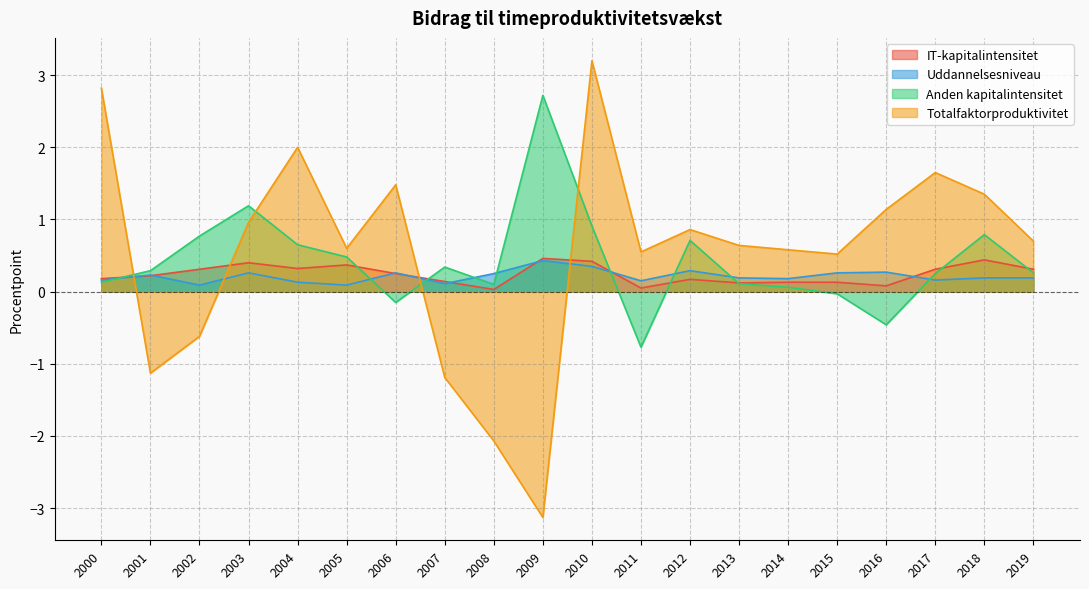

Reading left to right, what are all the values shown in this chart?

IT-kapitalintensitet: 2000=0.2	2001=0.2	2002=0.3	2003=0.4	2004=0.3	2005=0.4	2006=0.2	2007=0.1	2008=0.0	2009=0.5	2010=0.4	2011=0.1	2012=0.2	2013=0.1	2014=0.1	2015=0.1	2016=0.1	2017=0.3	2018=0.4	2019=0.3
Uddannelsesniveau: 2000=0.2	2001=0.2	2002=0.1	2003=0.3	2004=0.1	2005=0.1	2006=0.3	2007=0.1	2008=0.2	2009=0.4	2010=0.3	2011=0.1	2012=0.3	2013=0.2	2014=0.2	2015=0.3	2016=0.3	2017=0.2	2018=0.2	2019=0.2
Anden kapitalintensitet: 2000=0.1	2001=0.3	2002=0.8	2003=1.2	2004=0.7	2005=0.5	2006=-0.1	2007=0.3	2008=0.1	2009=2.7	2010=0.9	2011=-0.8	2012=0.7	2013=0.1	2014=0.1	2015=-0.0	2016=-0.5	2017=0.2	2018=0.8	2019=0.3
Totalfaktorproduktivitet: 2000=2.8	2001=-1.1	2002=-0.6	2003=1.0	2004=2.0	2005=0.6	2006=1.5	2007=-1.2	2008=-2.1	2009=-3.1	2010=3.2	2011=0.6	2012=0.9	2013=0.6	2014=0.6	2015=0.5	2016=1.1	2017=1.6	2018=1.4	2019=0.7